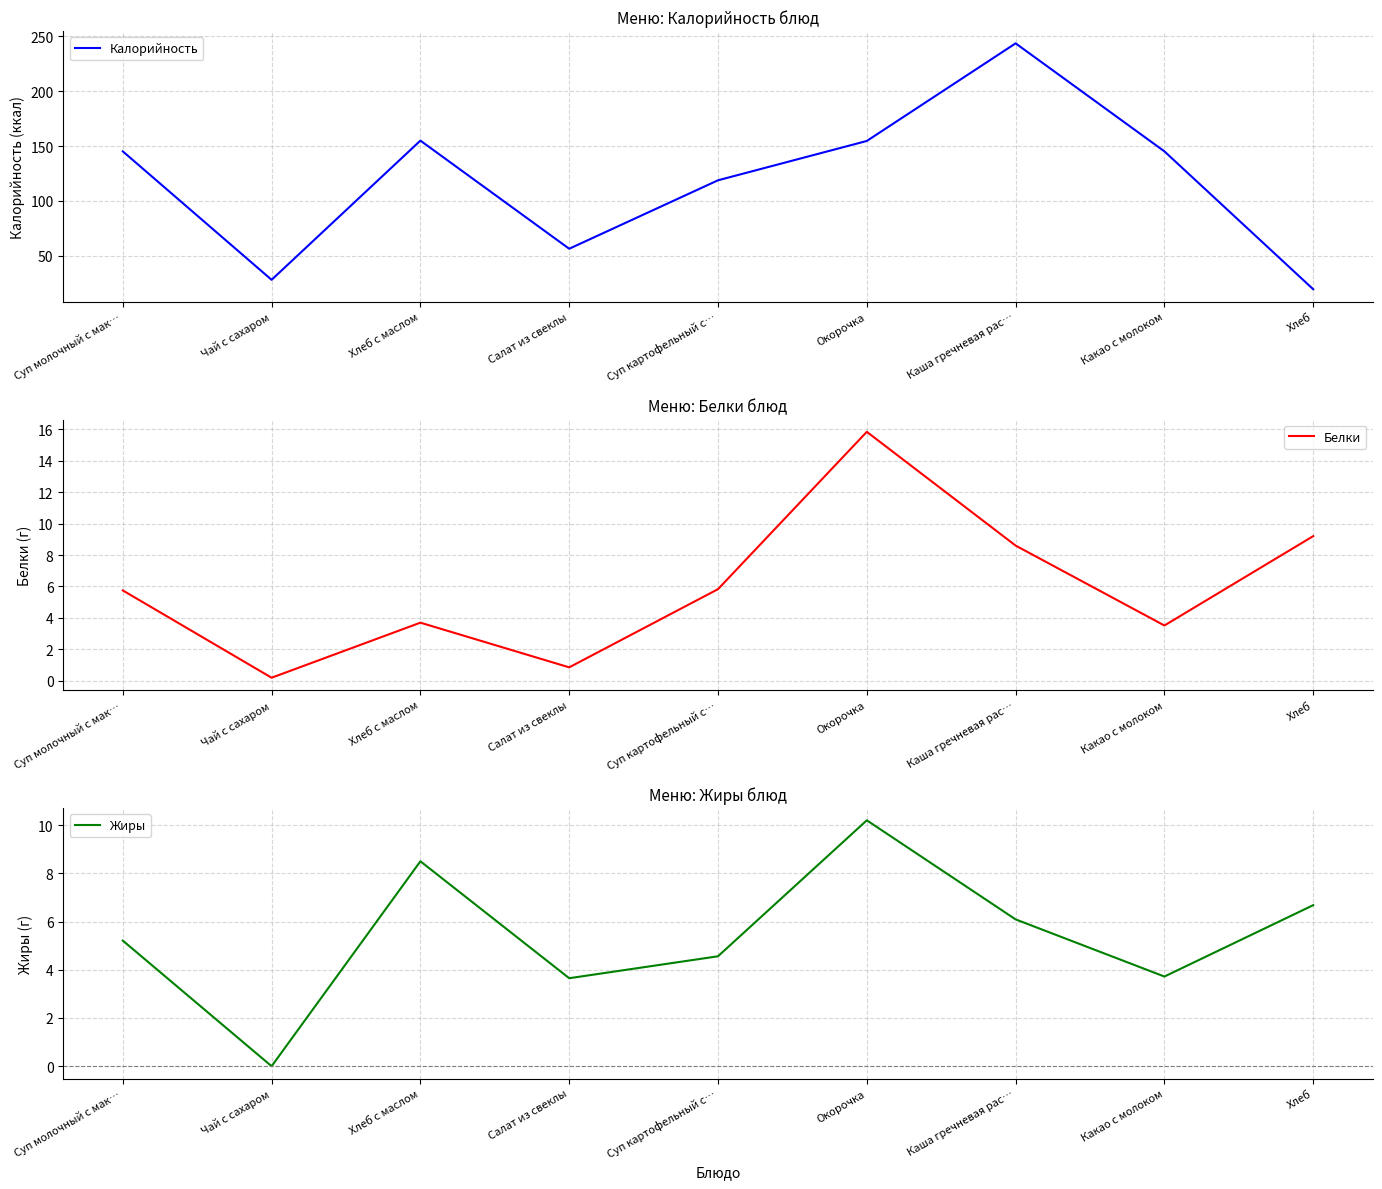

What is the average value of the Жиры series?

5.4